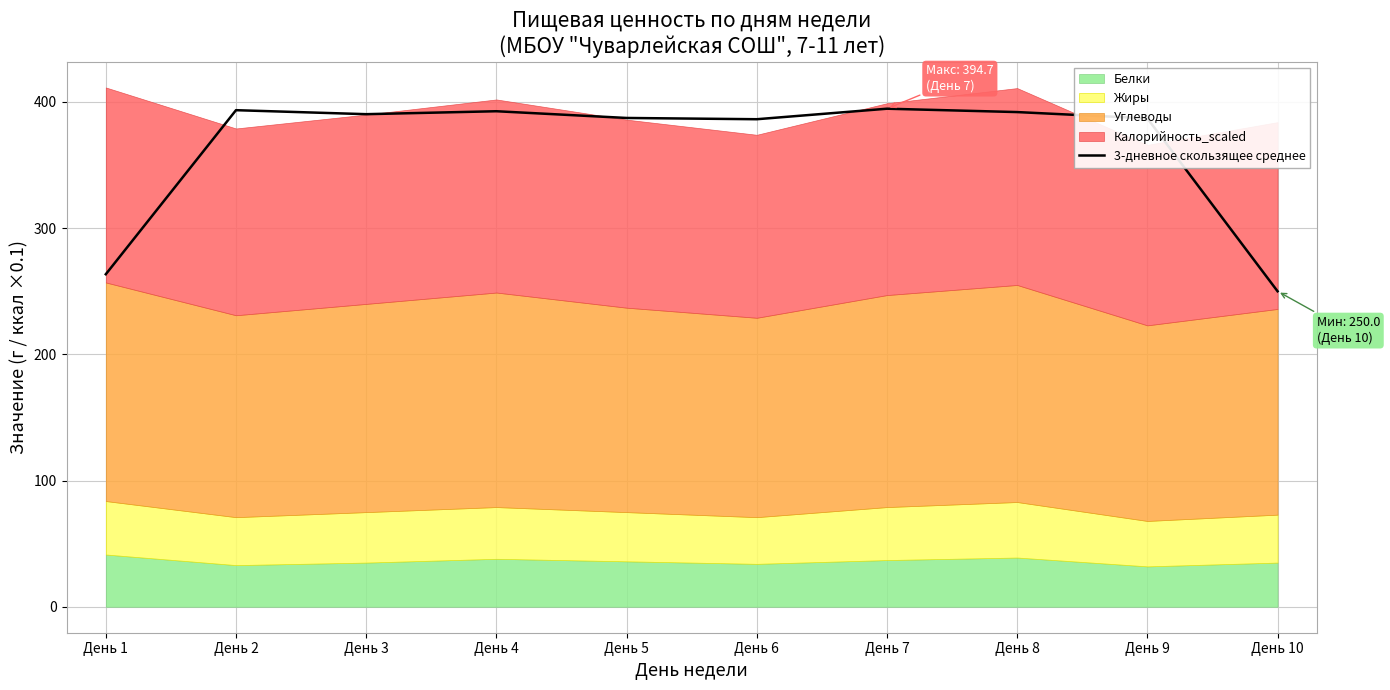

How many lines are shown in the chart?

1